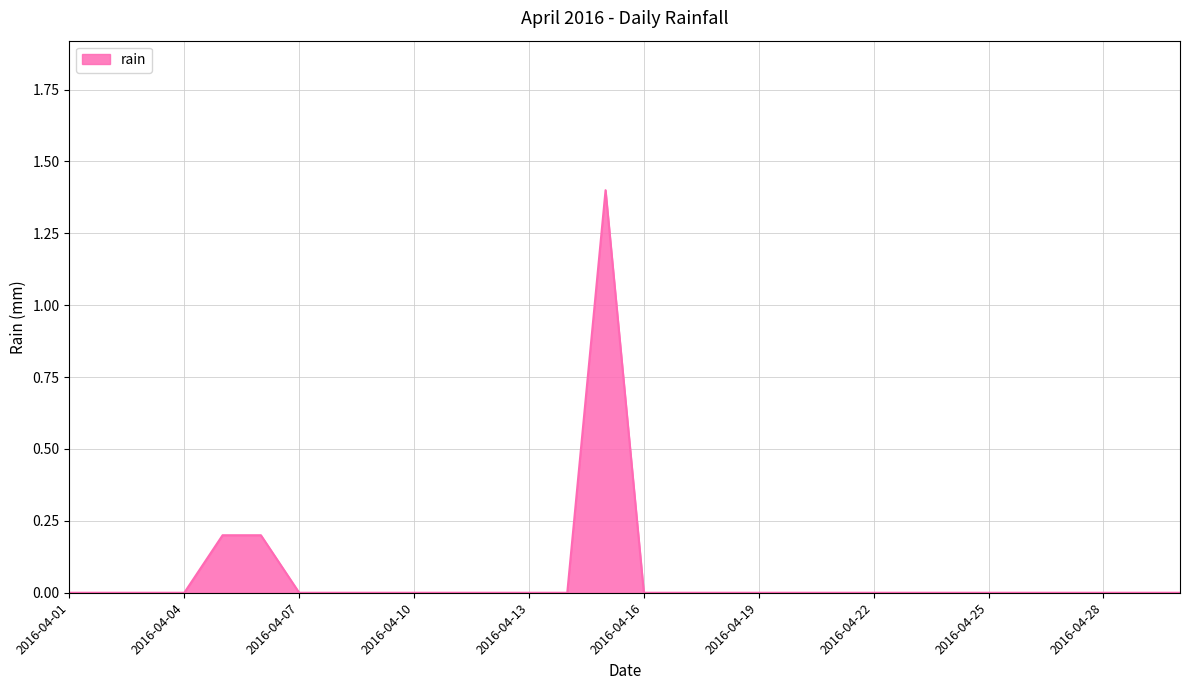

What is the maximum value shown in the chart?

1.4